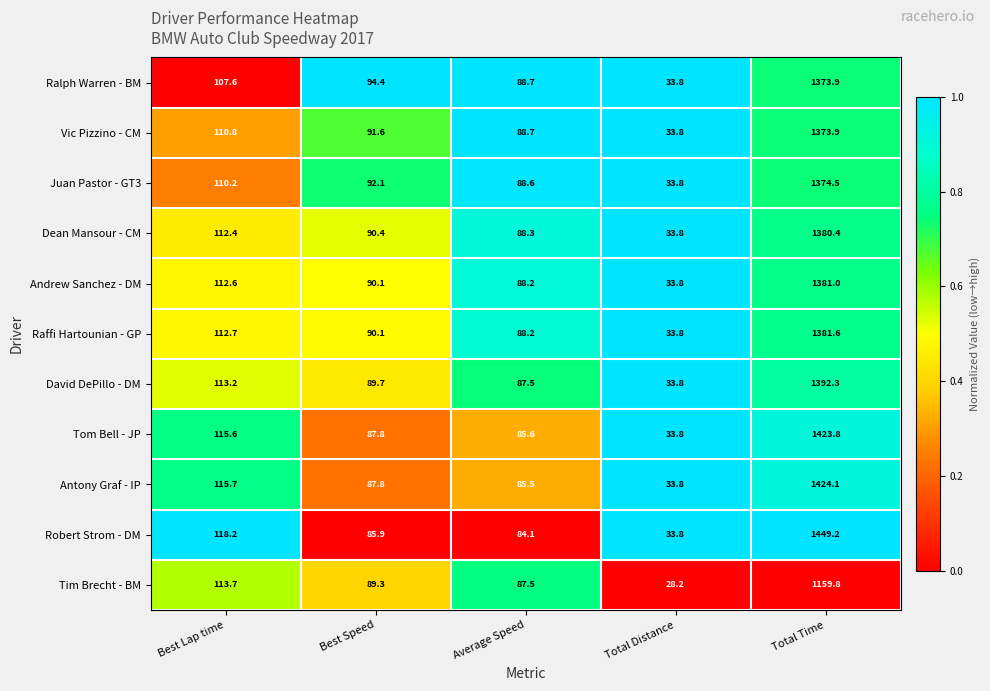

Rank the categories by Juan Pastor - GT3 value from lowest to highest.

Total Distance, Average Speed, Best Speed, Best Lap time, Total Time